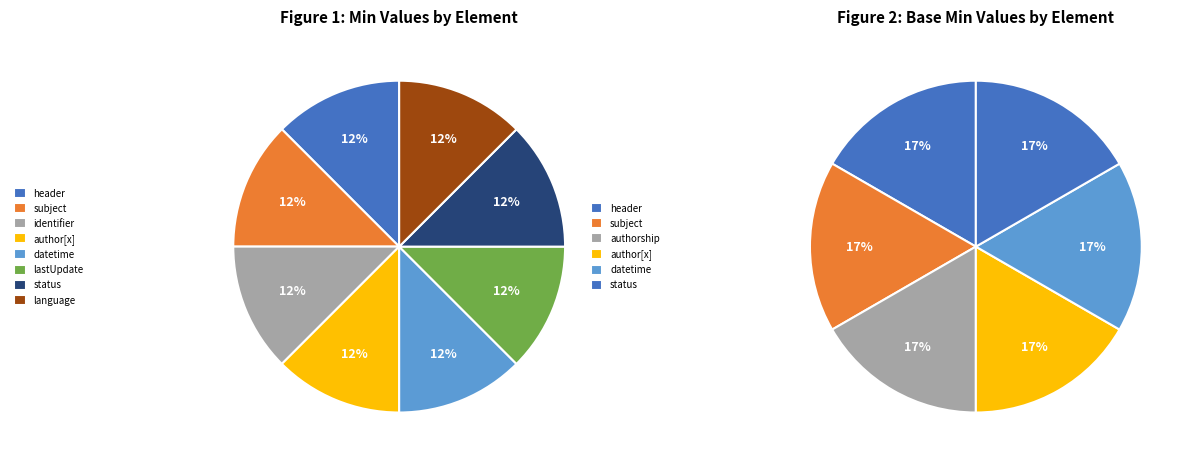

What is the change in value from EHDSDataSet.header.authorship.author[x] to EHDSDataSet?

-1